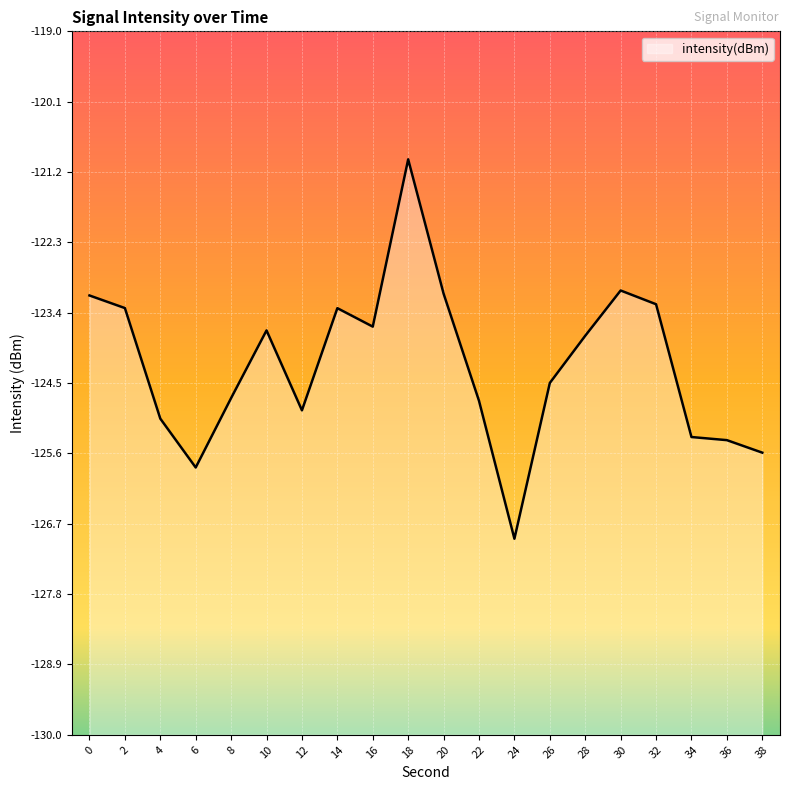

What is the value of the 10th point from the left?

-121.0